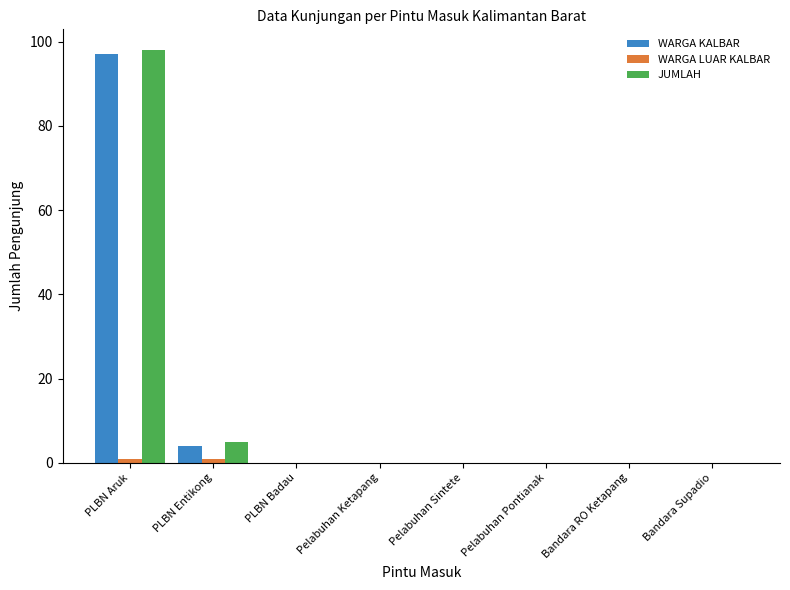

What is the highest value of the WARGA KALBAR series?

97